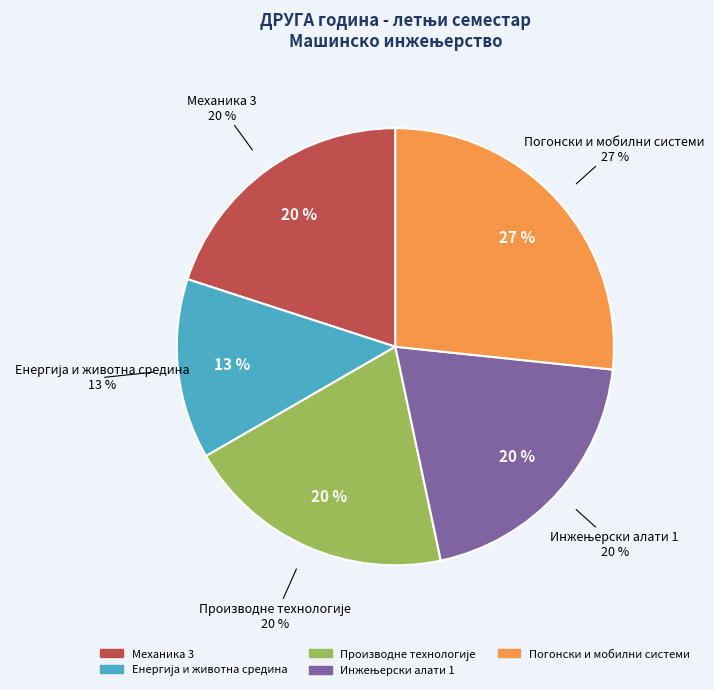

Is there any slice that represents more than half of the pie?

No